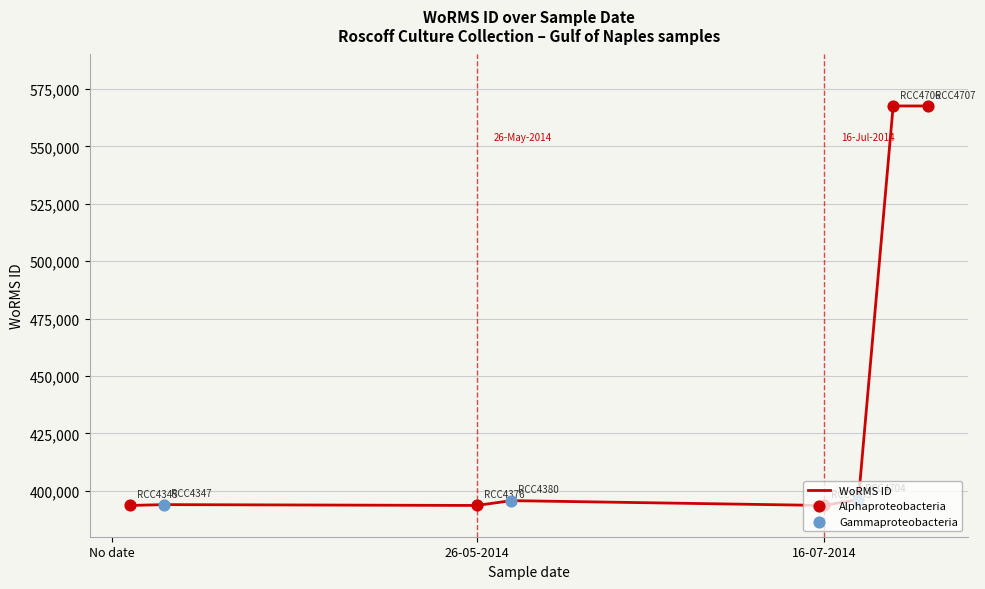

What is the sum of all values?

3501871